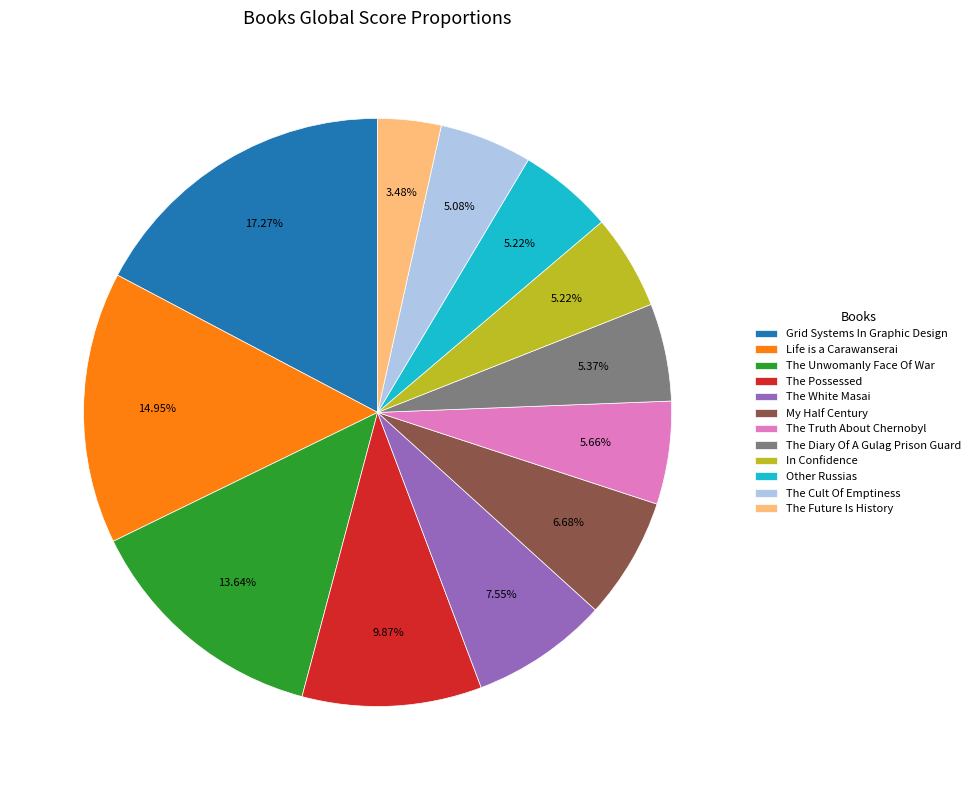

To the nearest percent, what percentage of the pie is In Confidence?

5%